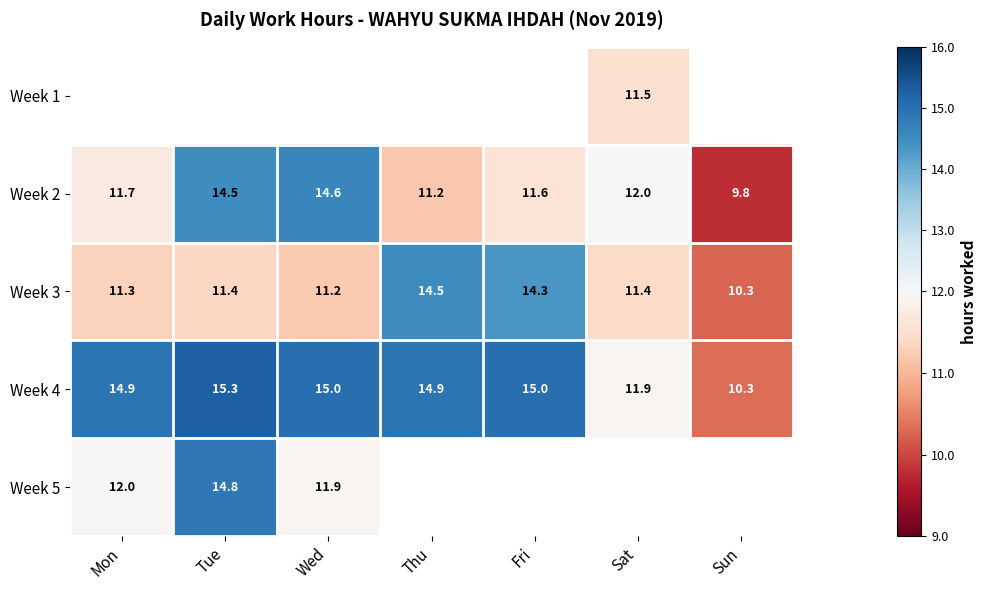

What is the greatest value displayed?

15.3